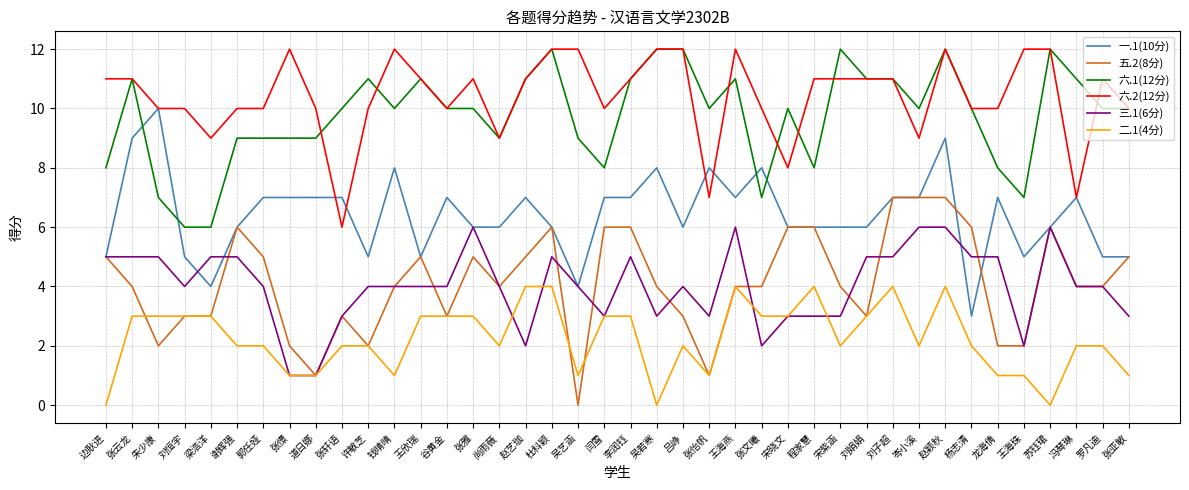

At 龙海倩, list the series in order from largest to smallest.

六.2(12分), 六.1(12分), 一.1(10分), 三.1(6分), 五.2(8分), 二.1(4分)